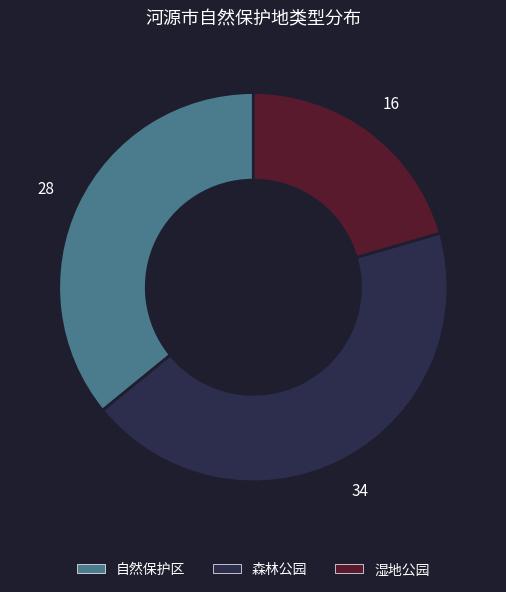

How many segments does this pie chart have?

3